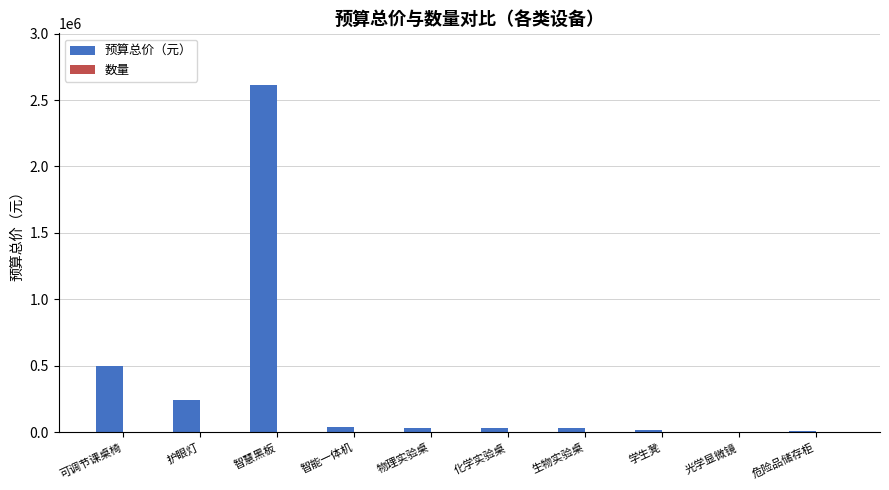

What is the maximum value shown in the chart?

2610000